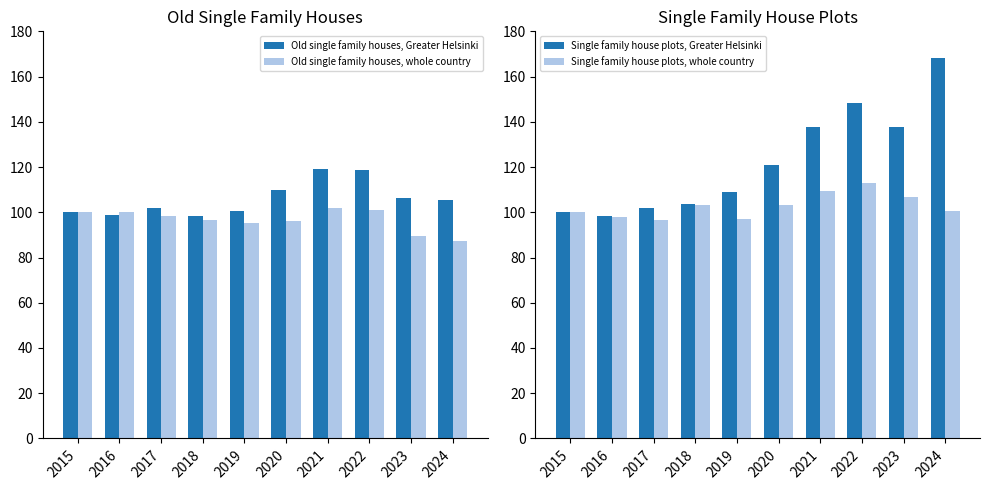

What is the total value across all series at 2023?

440.4